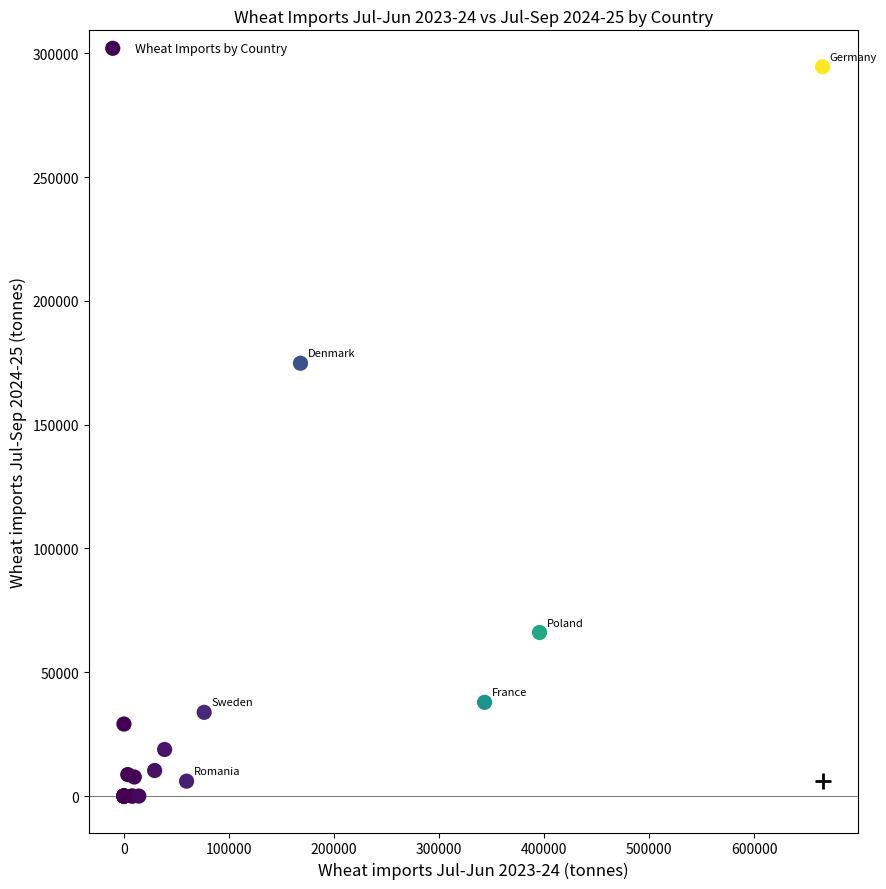

What Y value in the scatter plot is closest to 147282?

174815